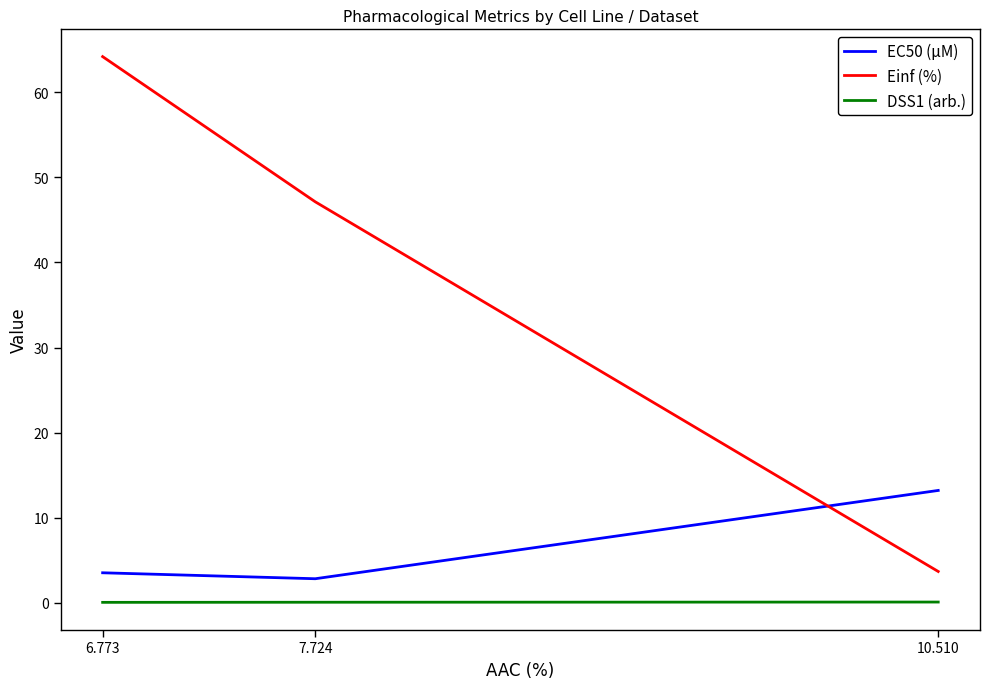

Which series has the largest total across all categories?

Einf (%)